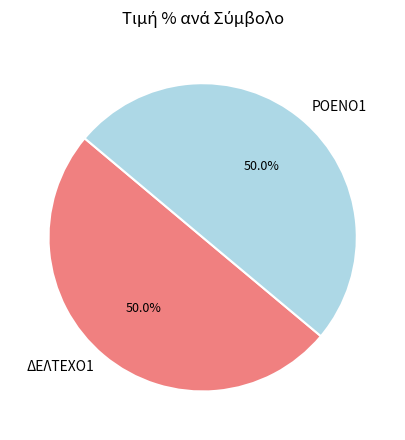

What is the ratio of the value at ΔΕΛΤΕΧΟ1 to the value at ΡΟΕΝΟ1?

1.0